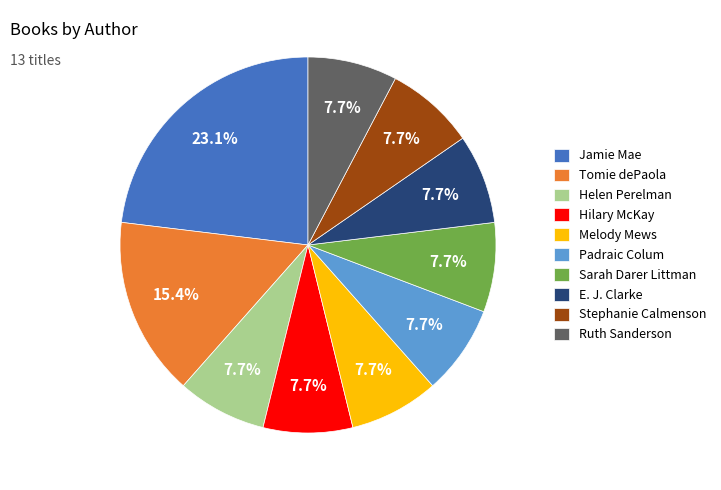

How many slices are in this pie chart?

10